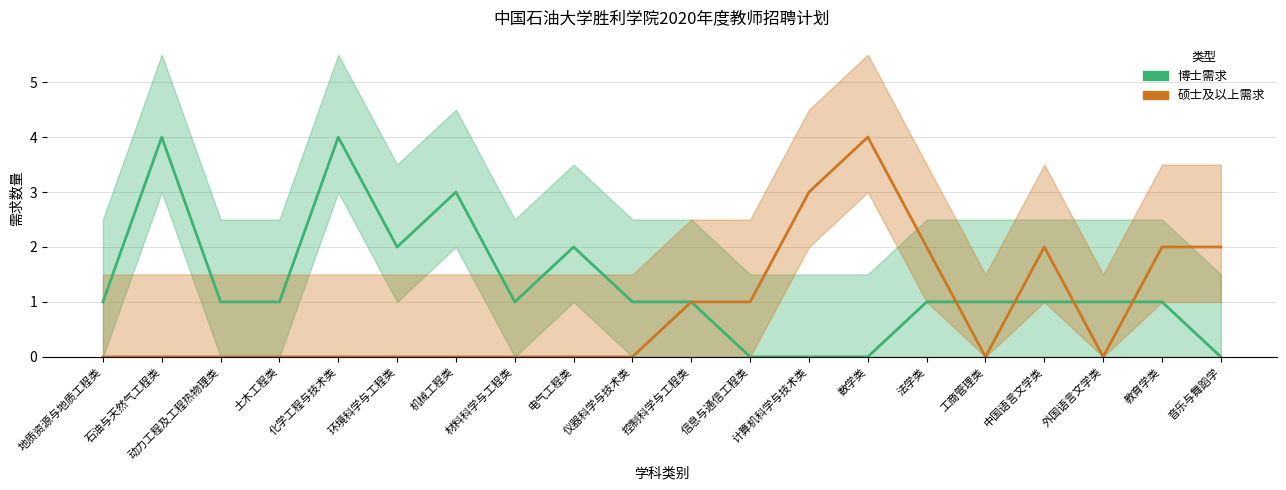

How many lines are shown in the chart?

2